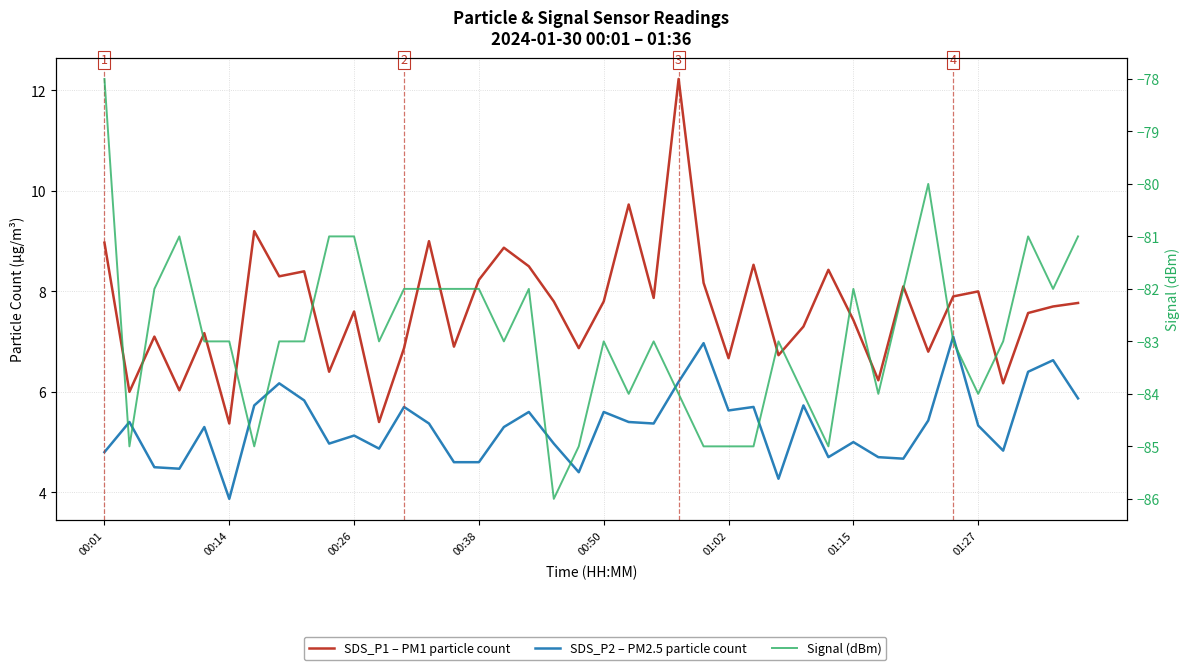

The SDS_P2 – PM2.5 particle count series shows 8.3 at 39. True or false?

False